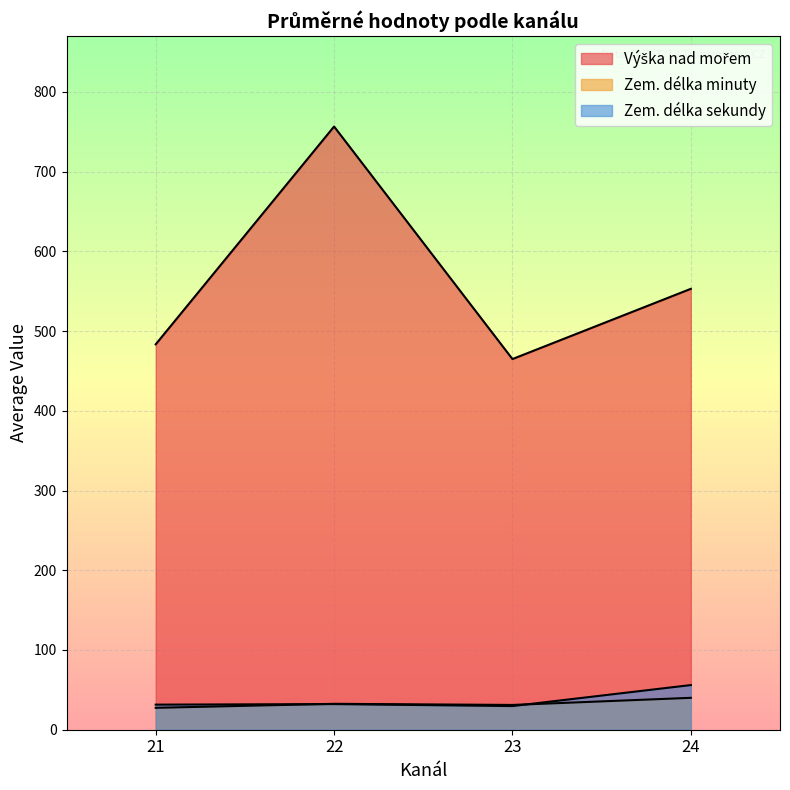

Which series has the widest spread of values?

Výška nad mořem